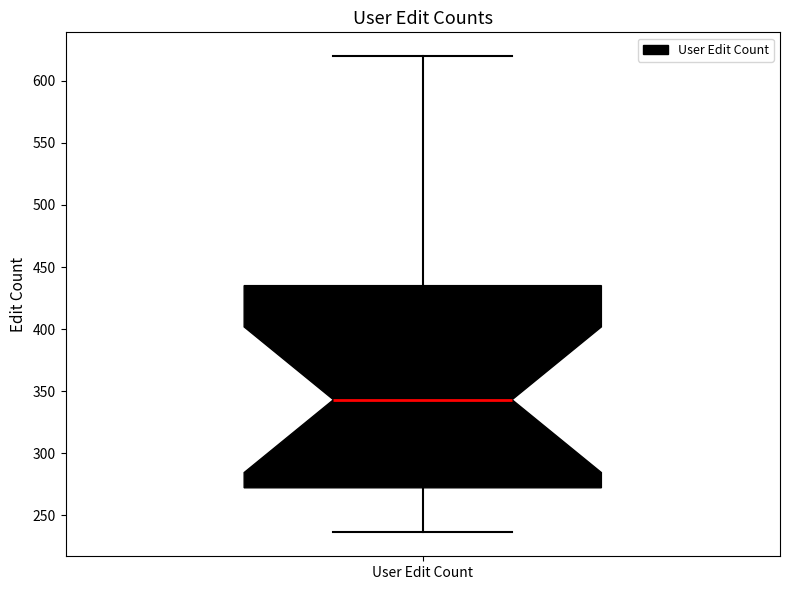

Read this box plot against the y-axis: the position of the median line, the range covered by the box, and the ends of both whiskers. The values are not printed on the chart, so give them approximately, as read against the axis.

median 345, box 270 to 435, whiskers 235 to 620